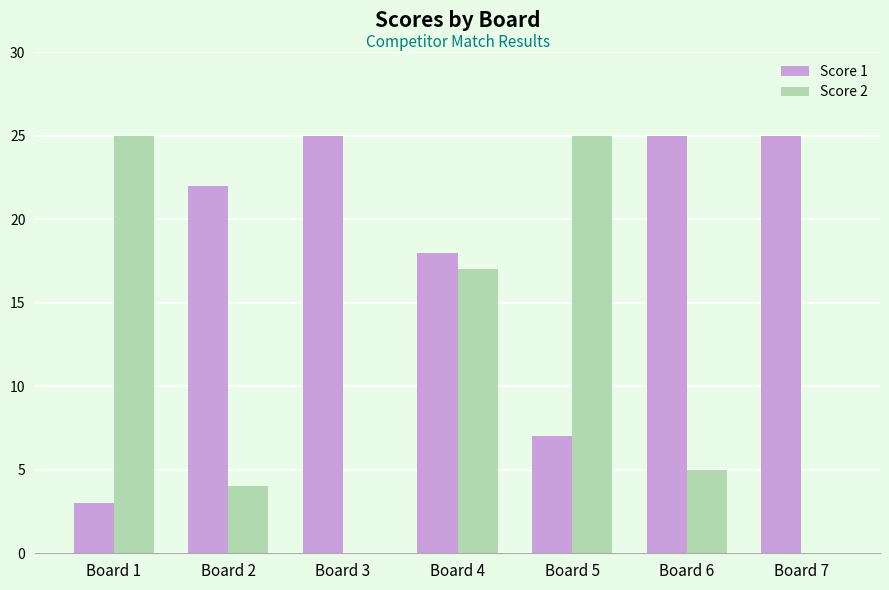

What is the sum of all Score 1 values?

125